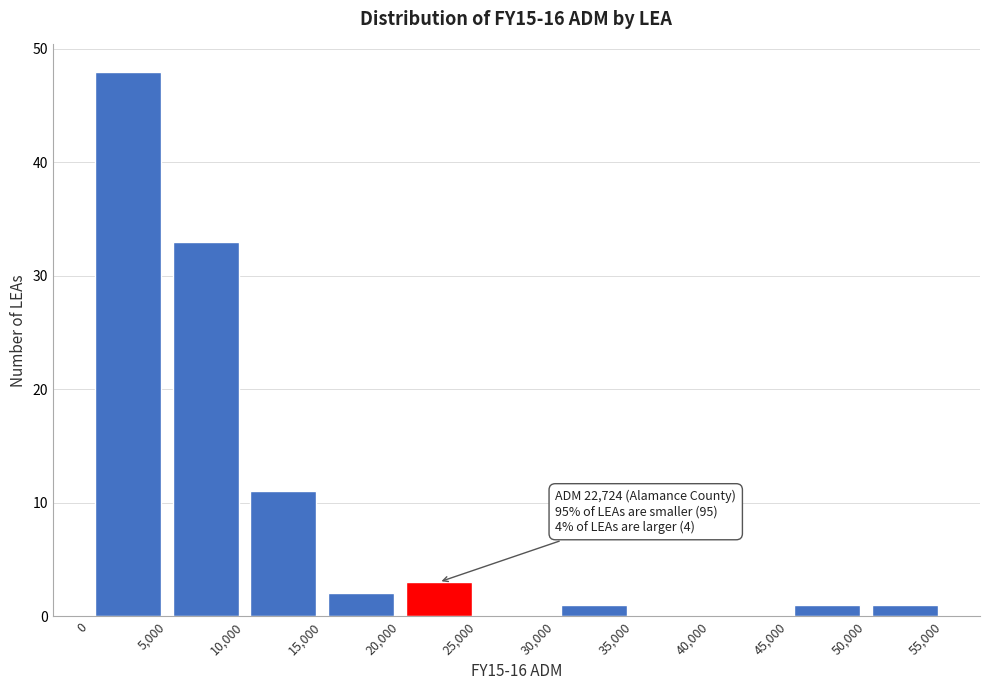

Over which range of the x-axis is the bar tallest?

0 to 5,000